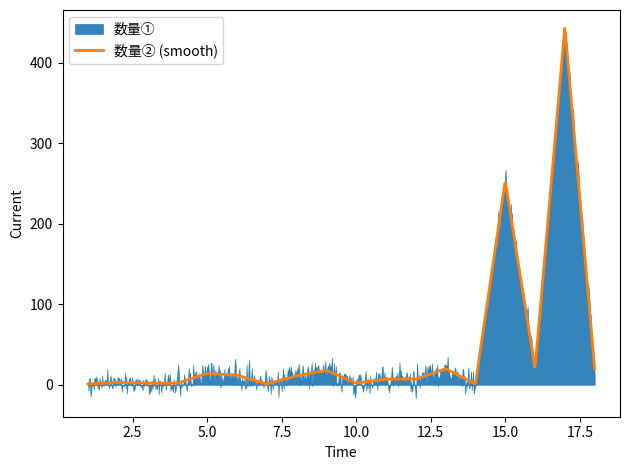

The value of 数量① at 3 is 2. True or false?

True